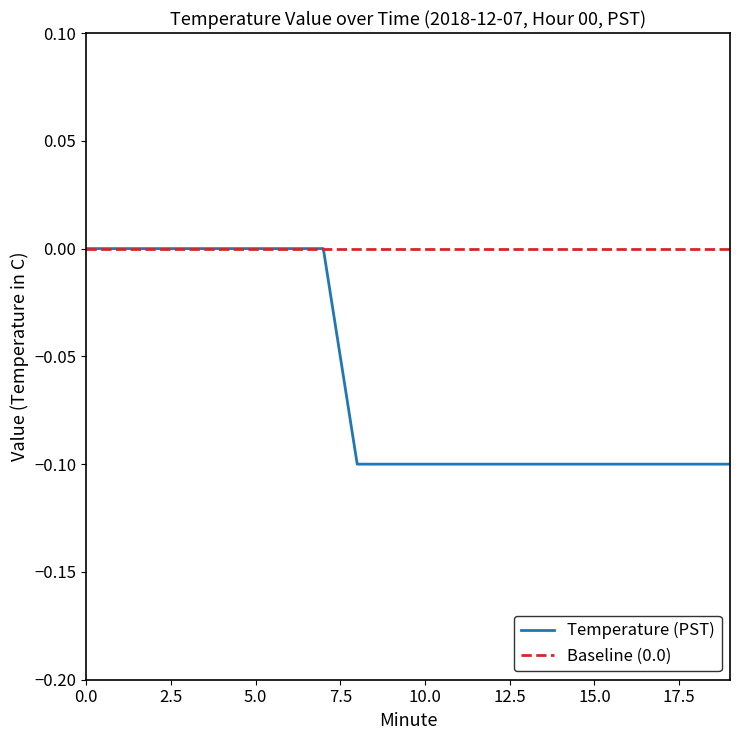

Which series has the largest range (max minus min)?

Temperature (PST)